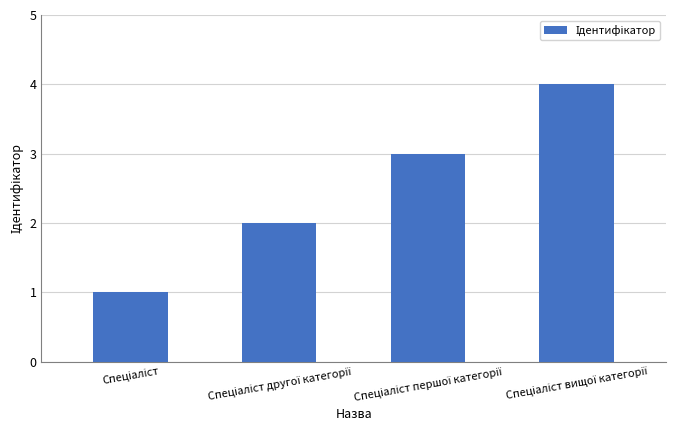

What is the difference between the maximum and minimum values?

3